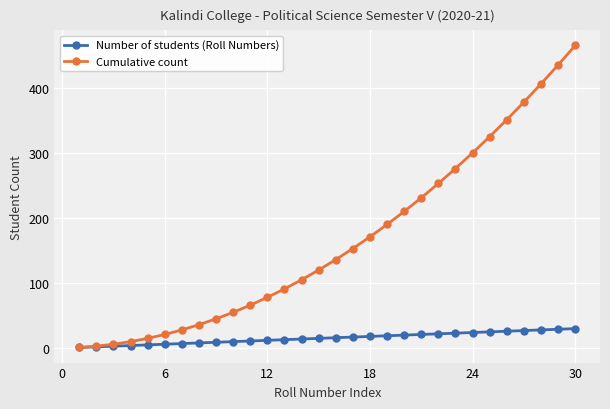

Count the number of data series in this chart.

2